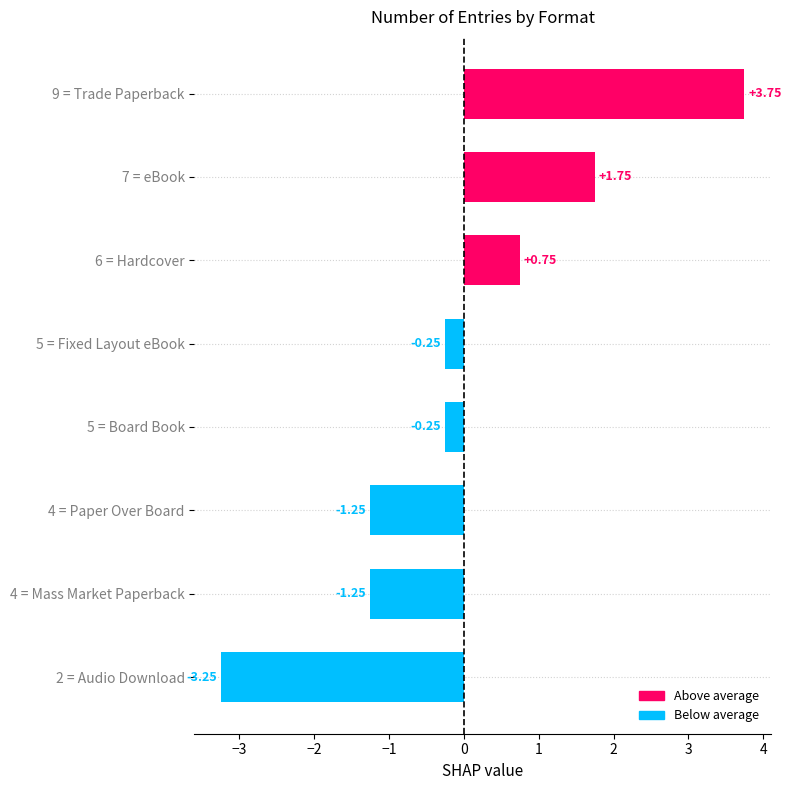

What is the sum of the values at 7 = eBook and 4 = Mass Market Paperback?

0.5